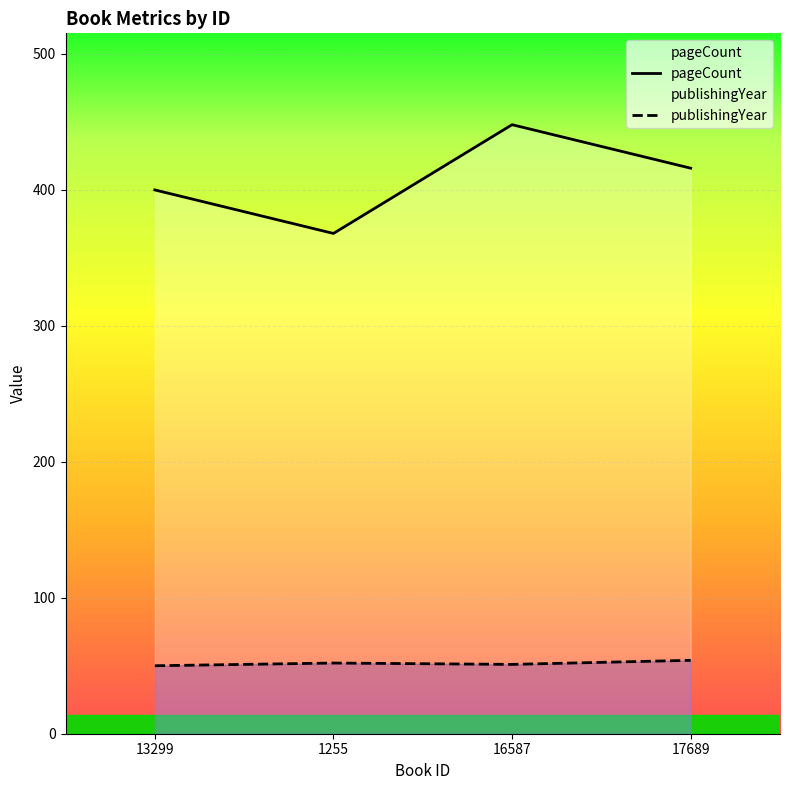

List the labels in order of publishingYear value, largest first.

17689, 1255, 16587, 13299